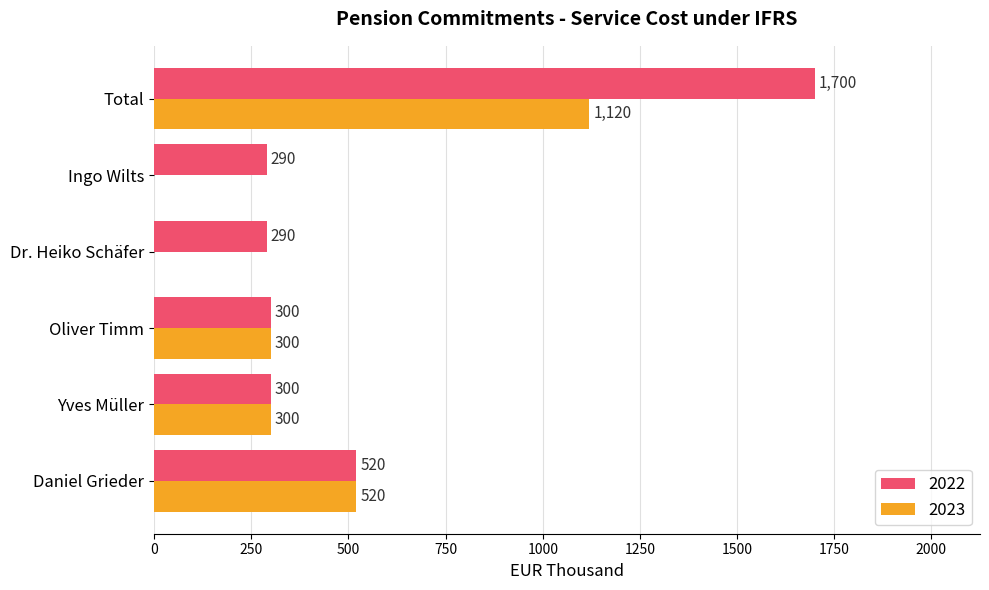

Is the value of 2022 at Ingo Wilts greater than the value of 2023 at Oliver Timm?

No